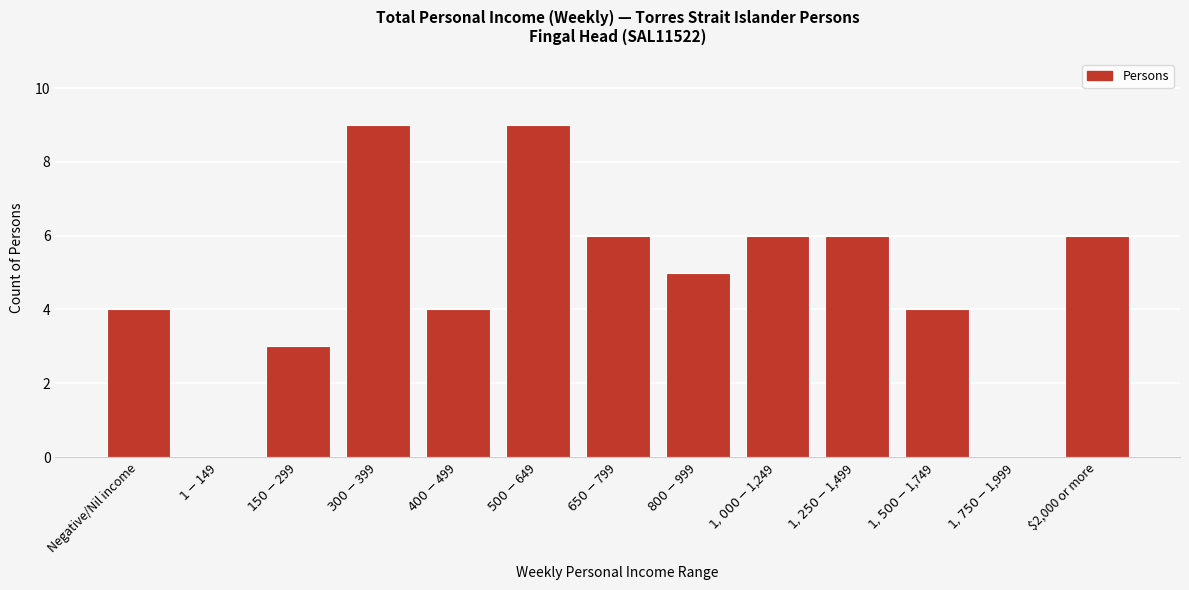

What is the sum of all values?

62